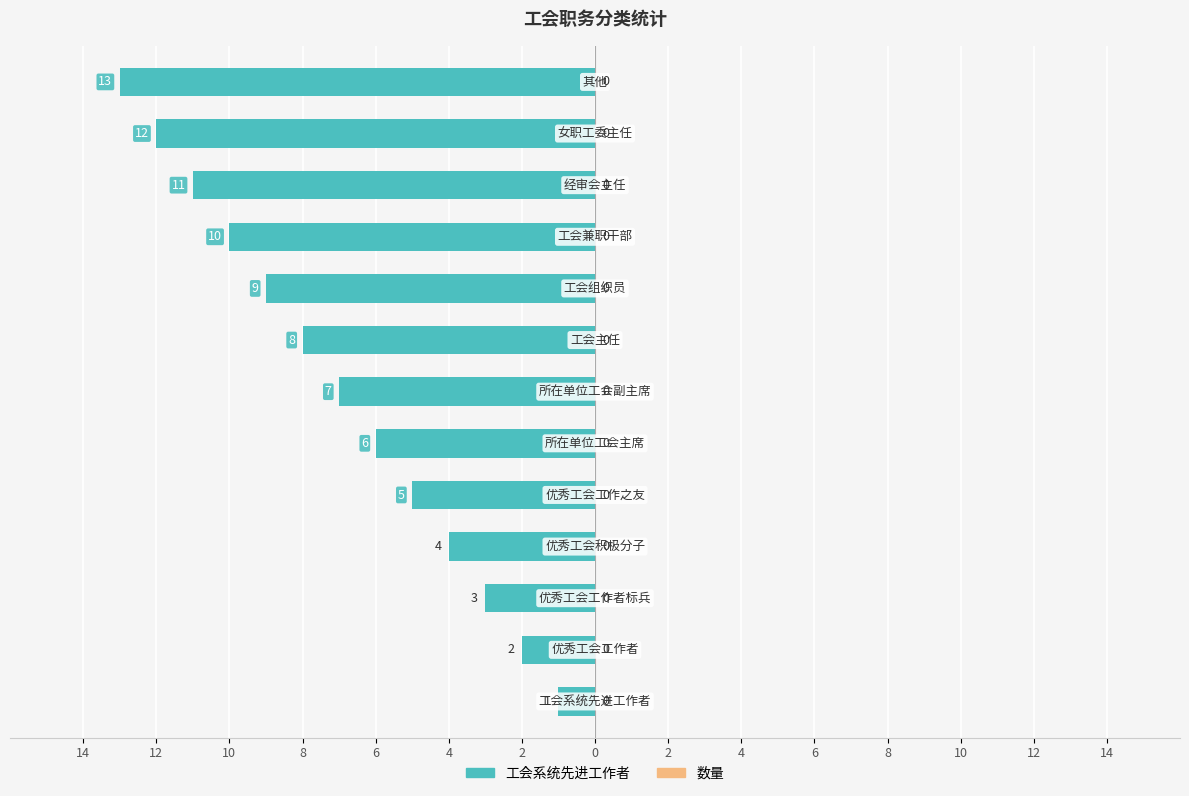

Does the chart contain any negative values?

Yes